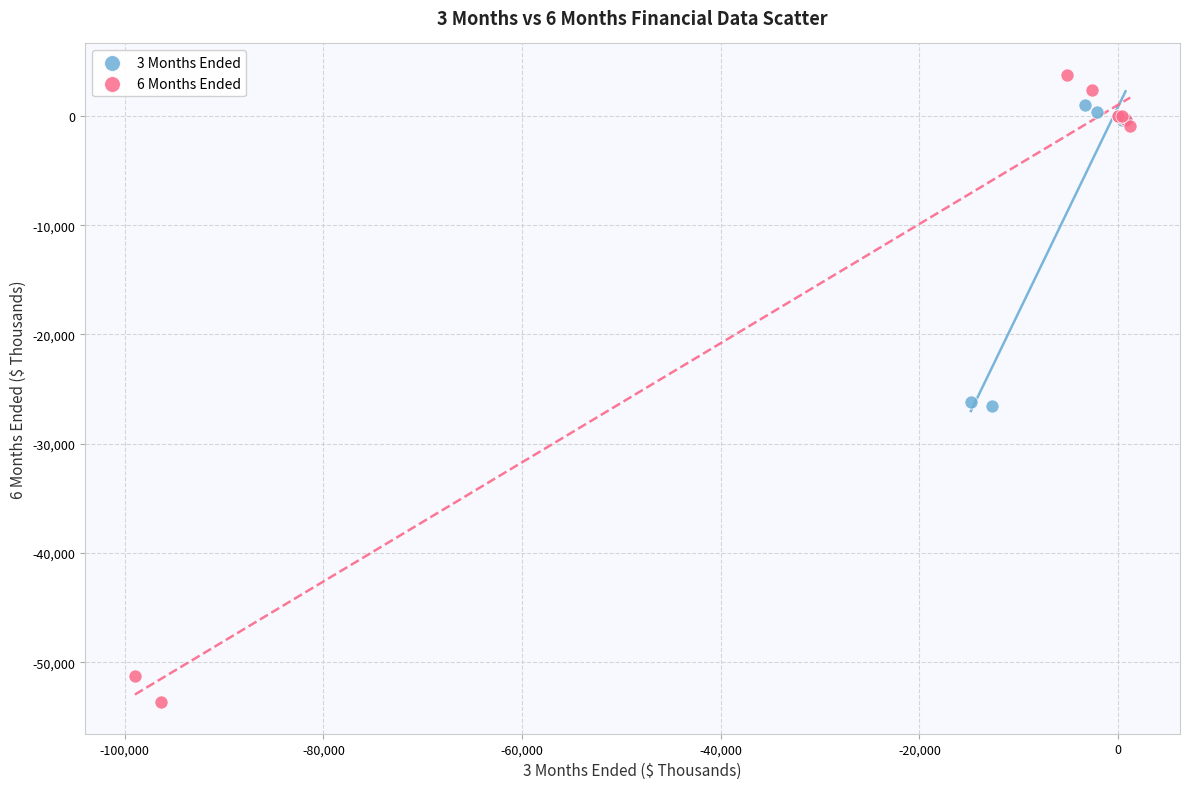

Which series has the widest spread of Y values?

6 Months Ended